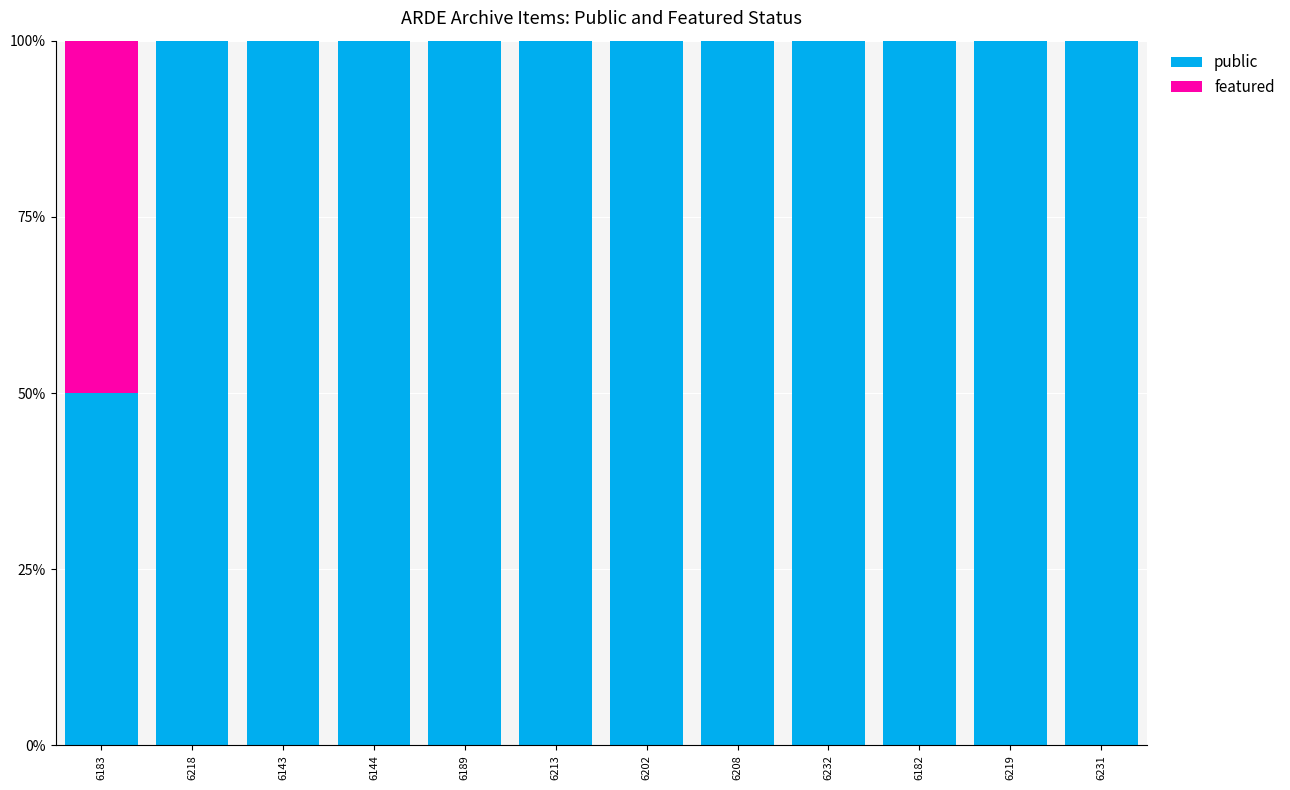

What is the total value across all series at 6219?

100